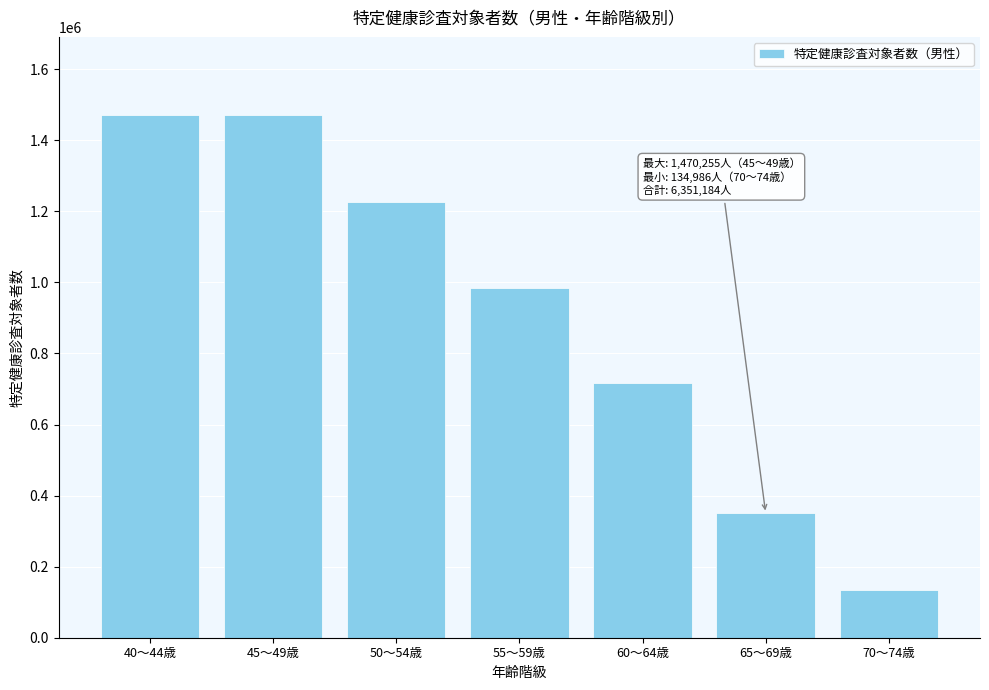

What value does the data have at 55～59歳?

983469